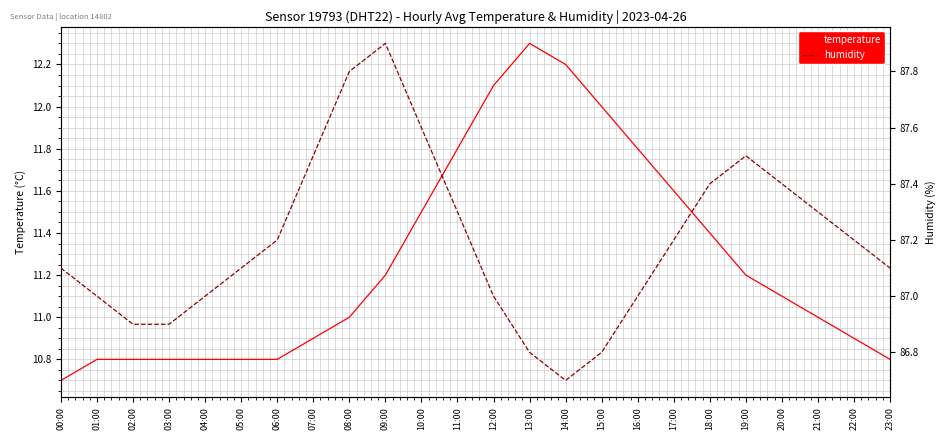

The temperature series shows 7.0 at 08:00. True or false?

False